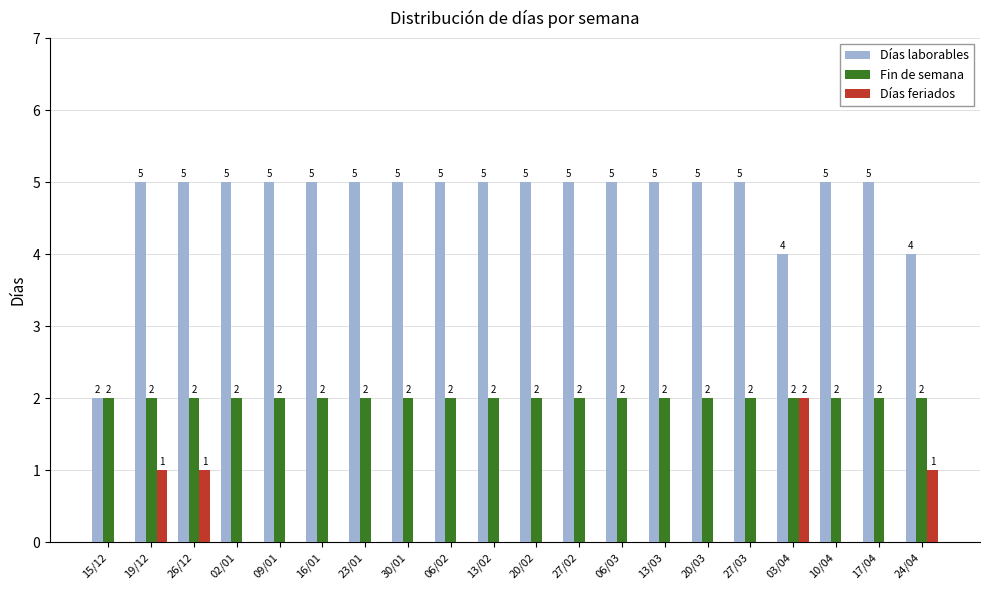

What is the average value of the Días laborables series?

5